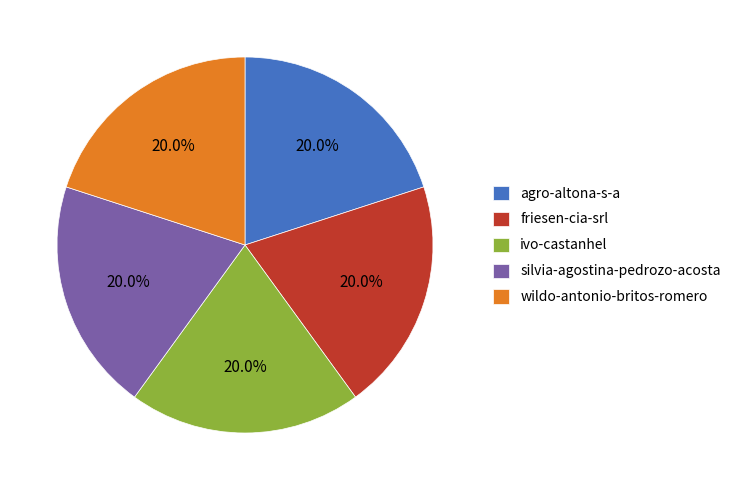

Is there a majority slice in this chart?

No